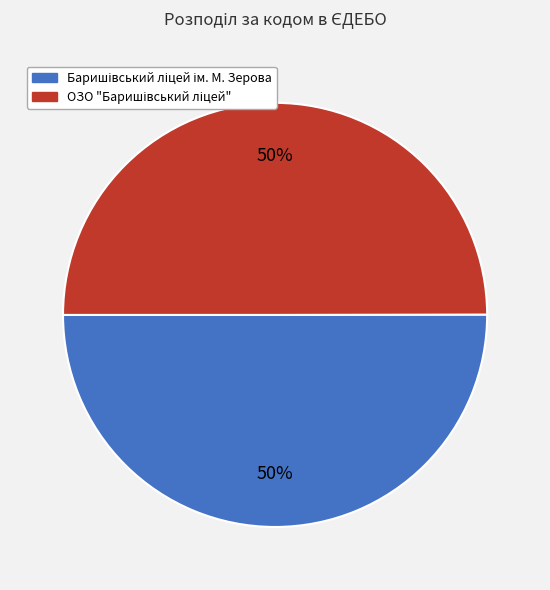

To the nearest percent, what is the average slice percentage?

50%